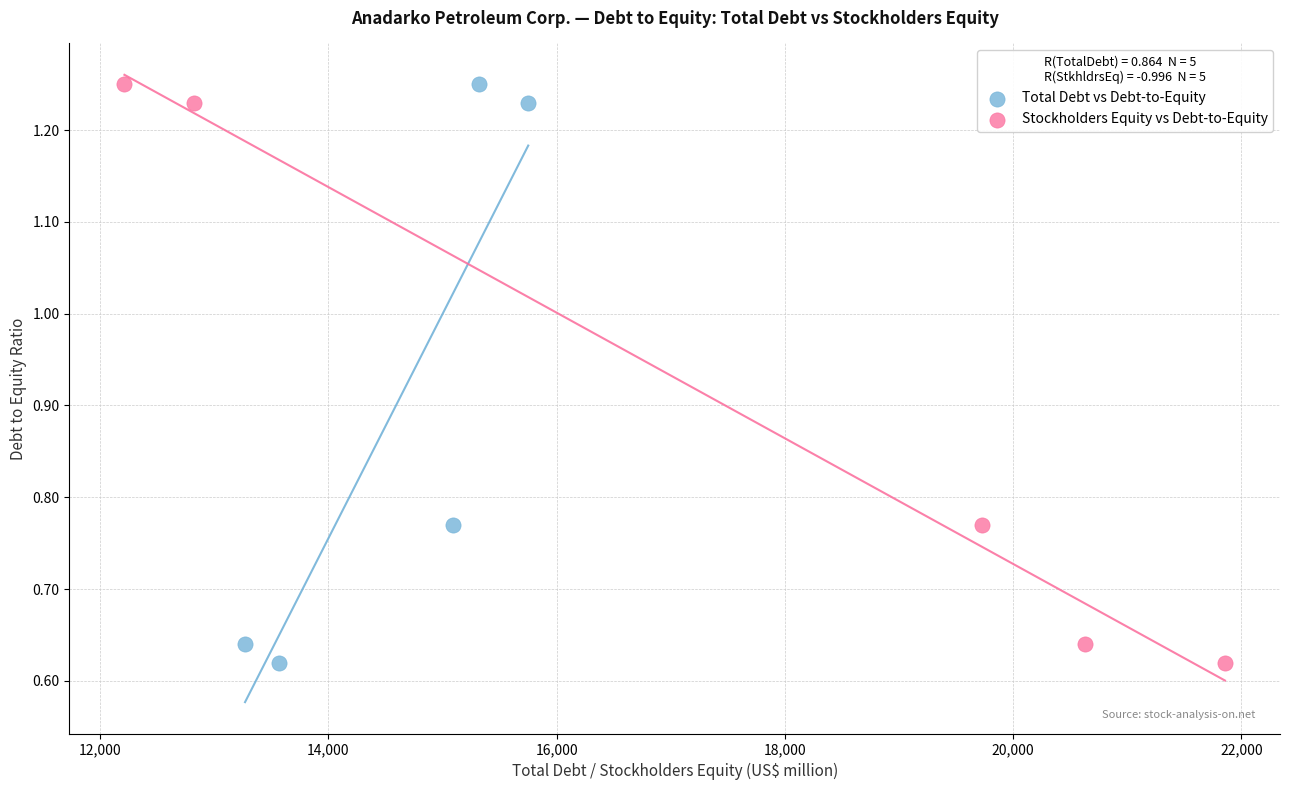

What are all the series names shown in the legend?

Total Debt vs Debt-to-Equity, Stockholders Equity vs Debt-to-Equity